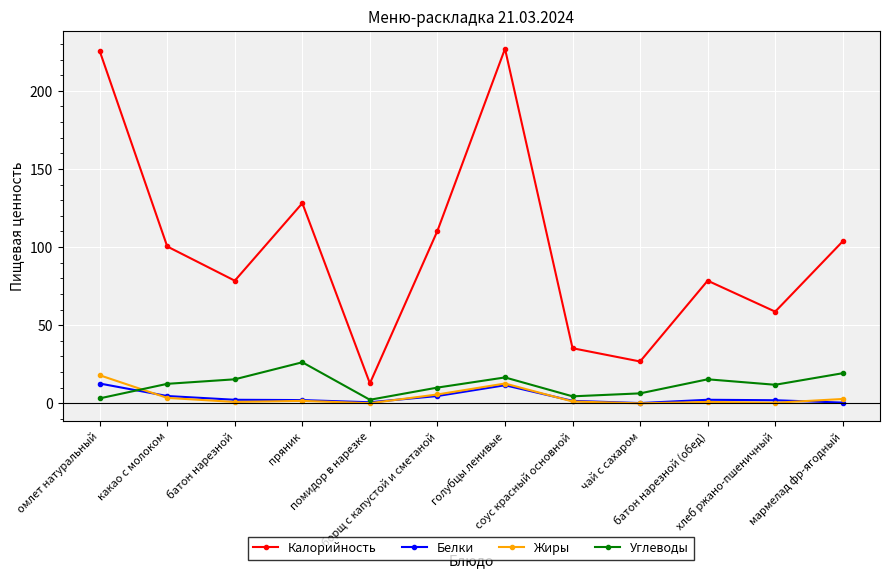

How many distinct data groups are displayed?

4